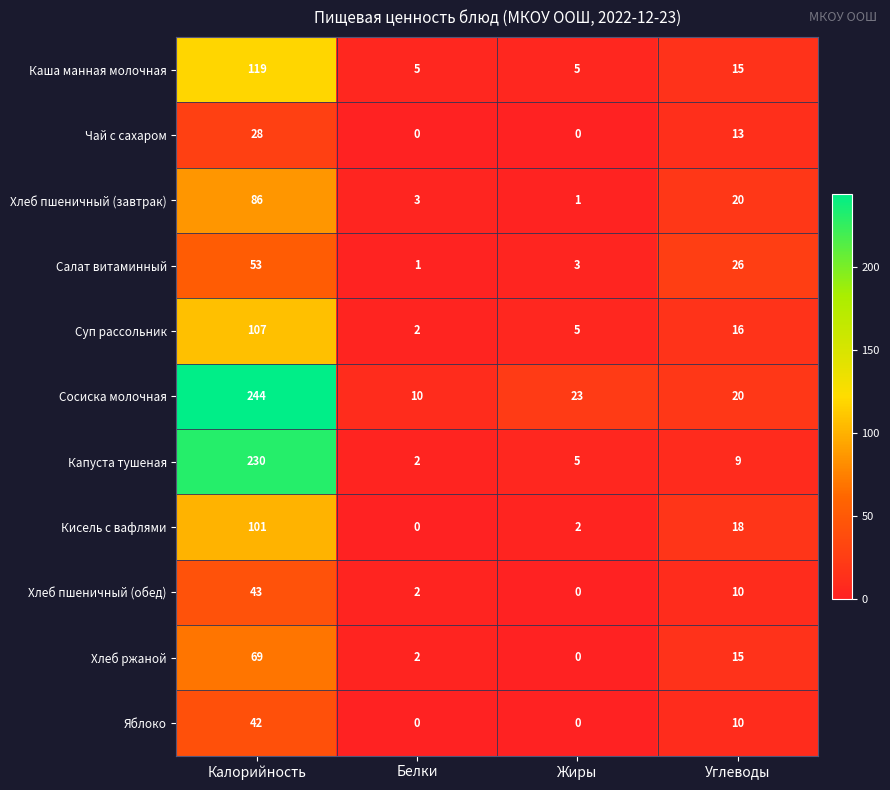

What is the difference between the maximum and second lowest values in the Сосиска молочная series?

224